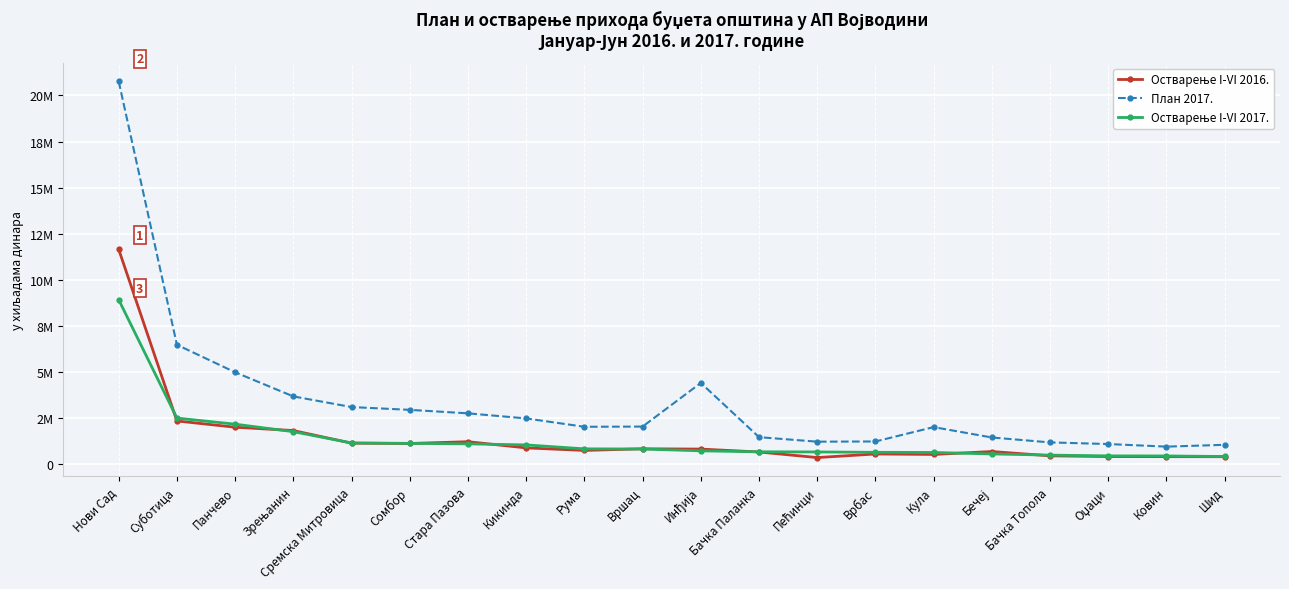

What is the label of the 17th point from the right?

Зрењанин